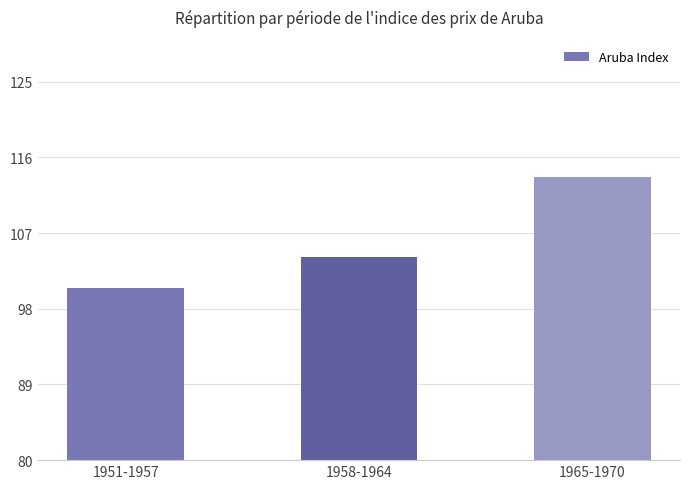

At which category does the chart reach its peak across all series?

1965-1970